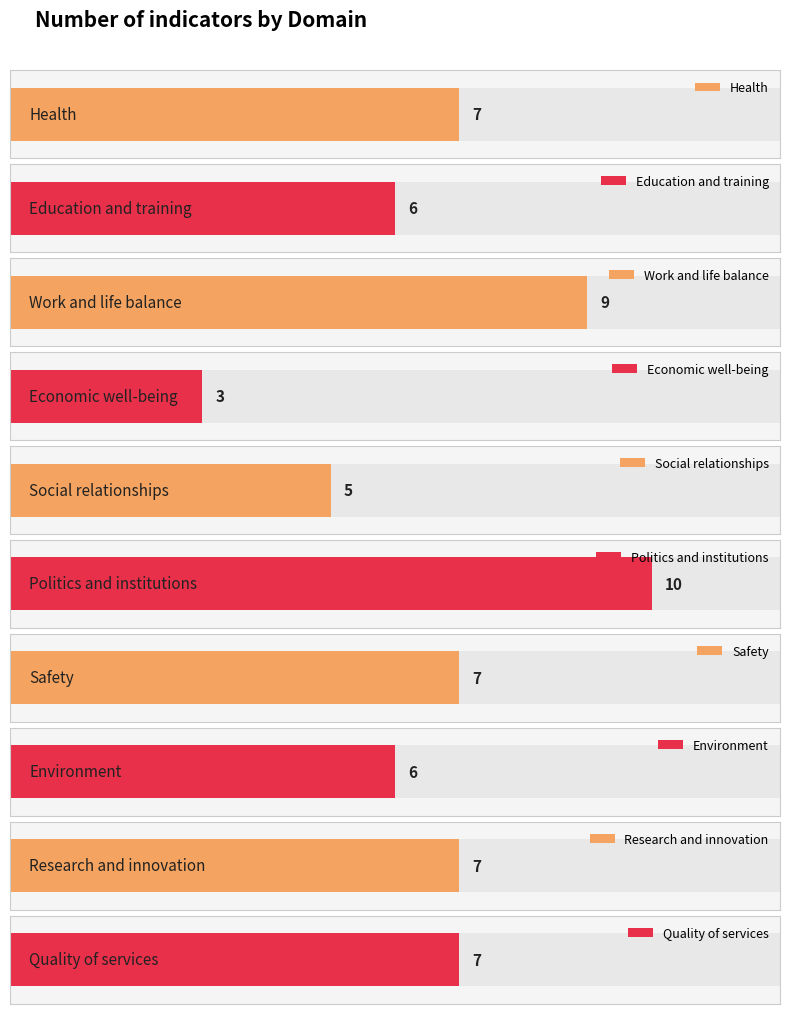

Reading left to right, list all the values displayed in this chart.

7	6	9	3	5	10	7	6	7	7